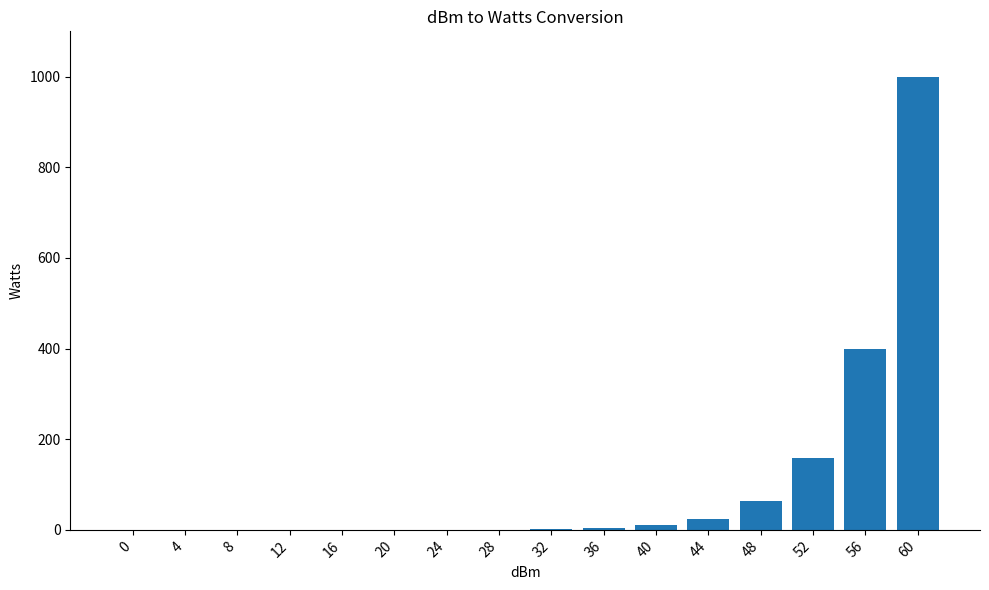

What is the change in value from 4 to 40?

+10.0